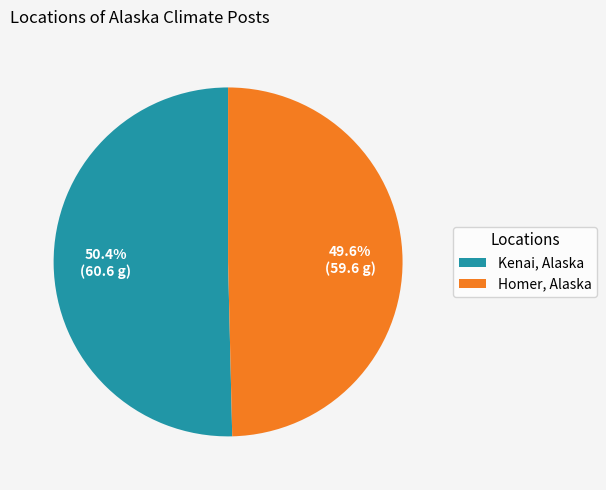

What is the majority slice?

Kenai, Alaska